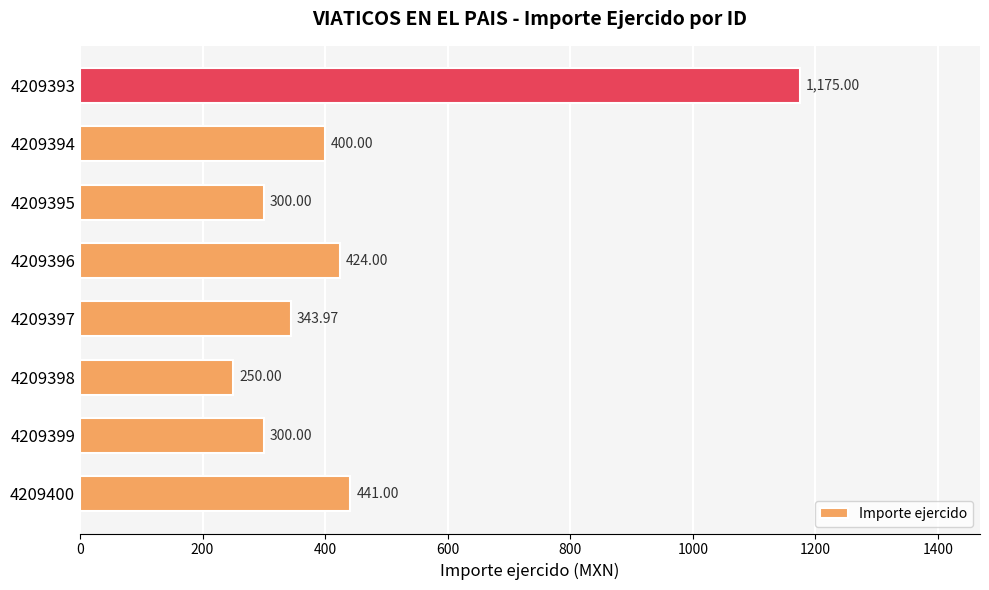

Does the chart contain any negative values?

No